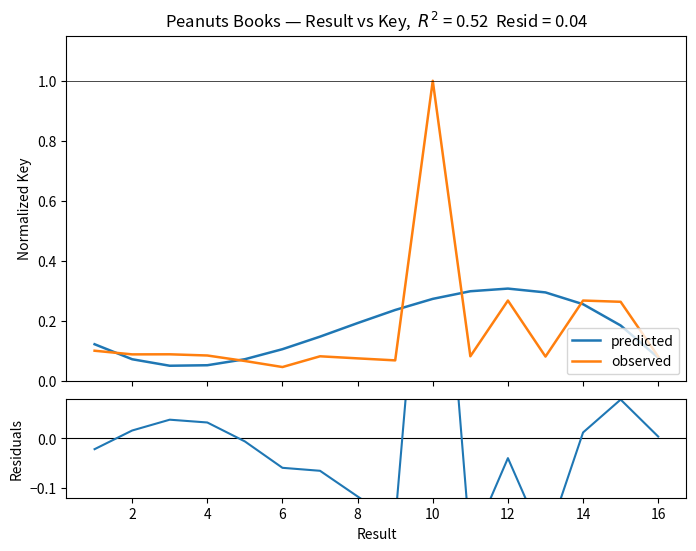

Which series has the widest spread of values?

observed